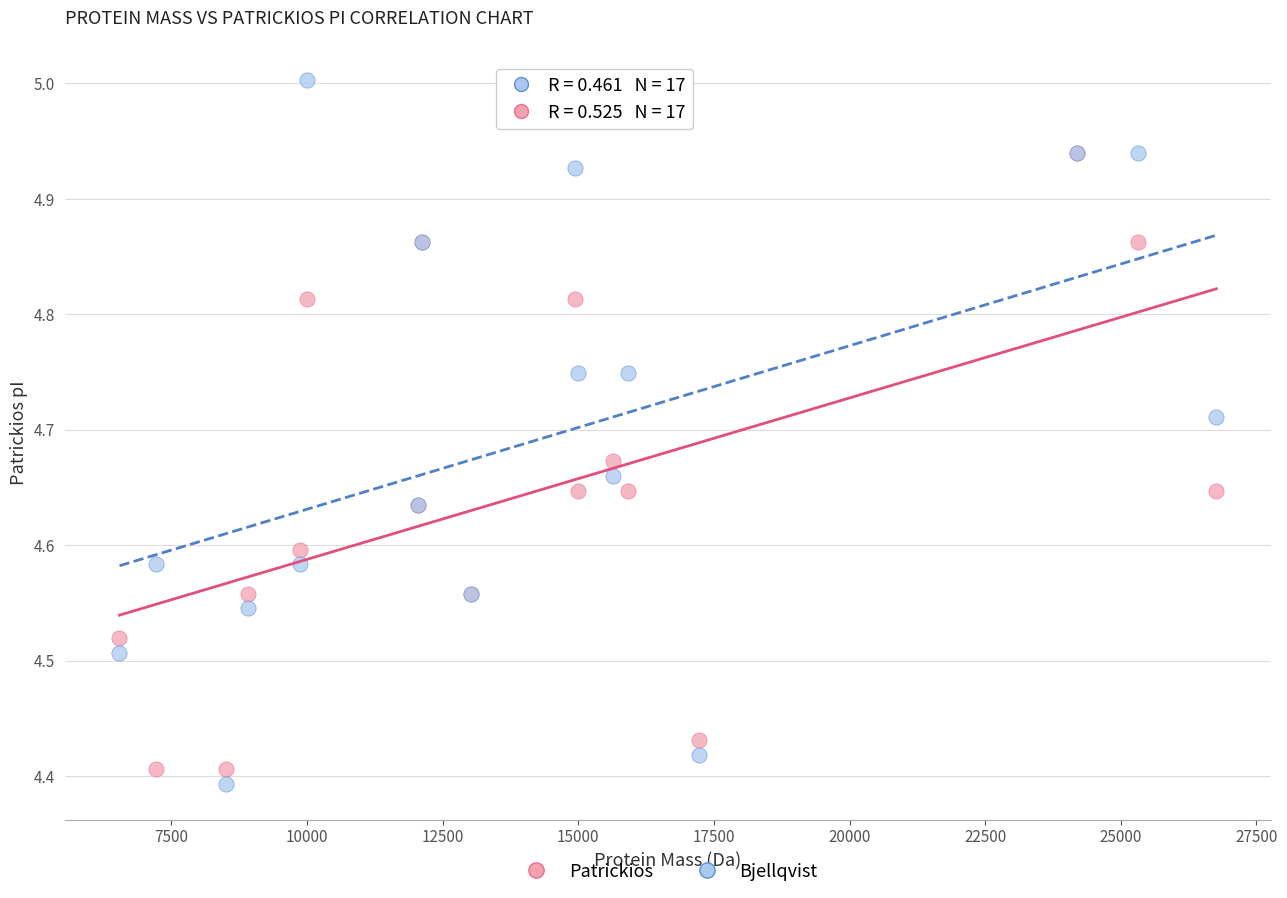

Which series reaches the minimum Y coordinate?

Bjellqvist